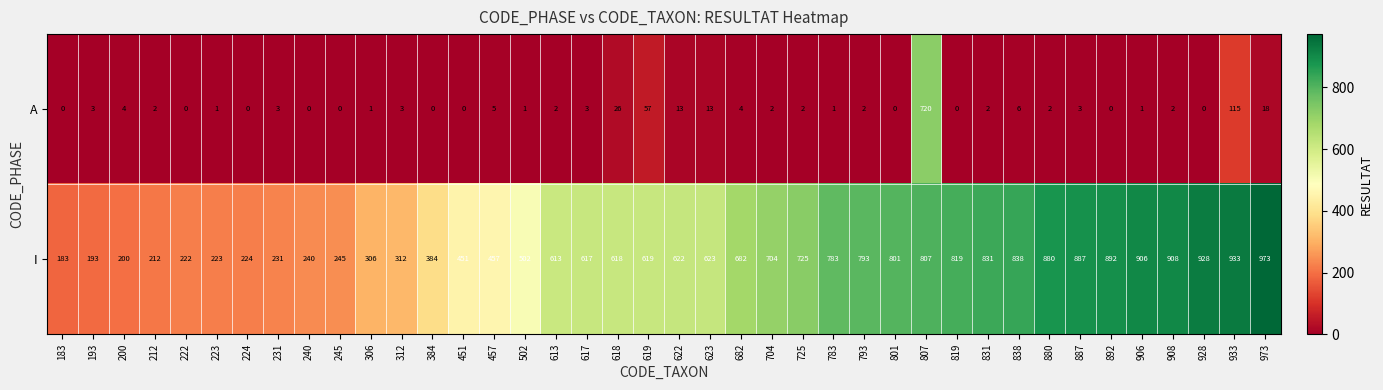

What is the highest value of the A series?

720